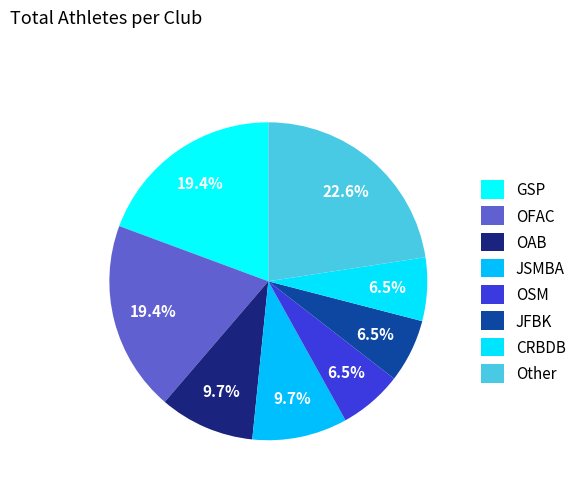

How many segments does this pie chart have?

8